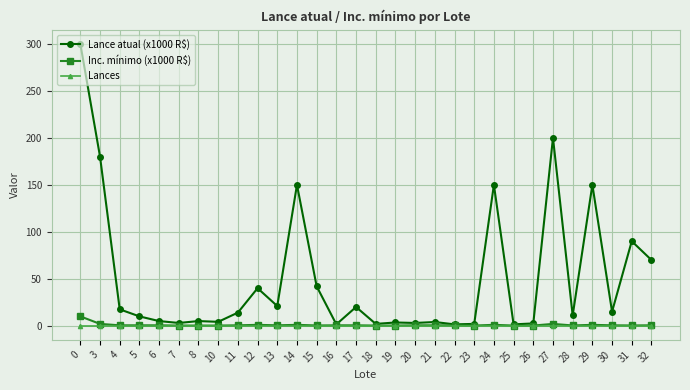

True or false: Lances has a value of 0.0 at 14.

True